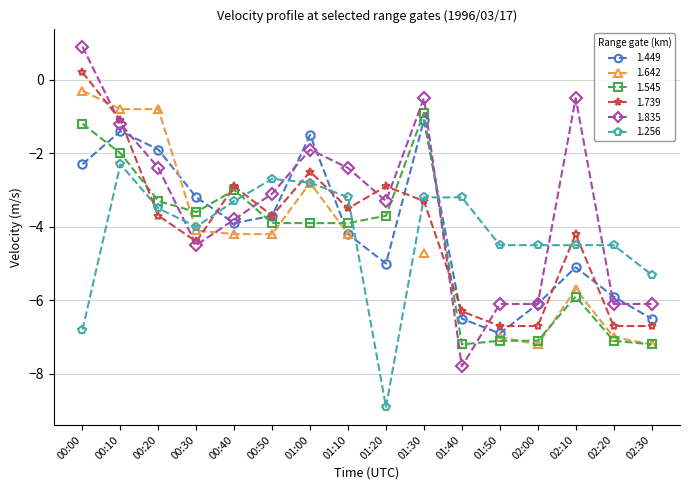

How many interior local valleys does the 1.545 series have?

2